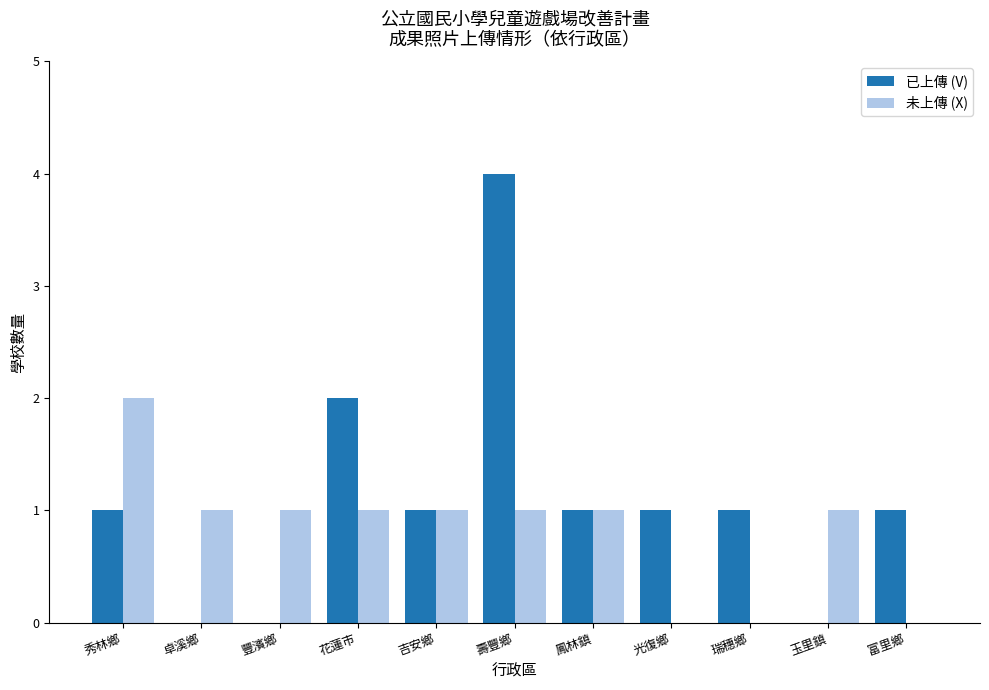

What is the sum of all 已上傳 (V) values?

12